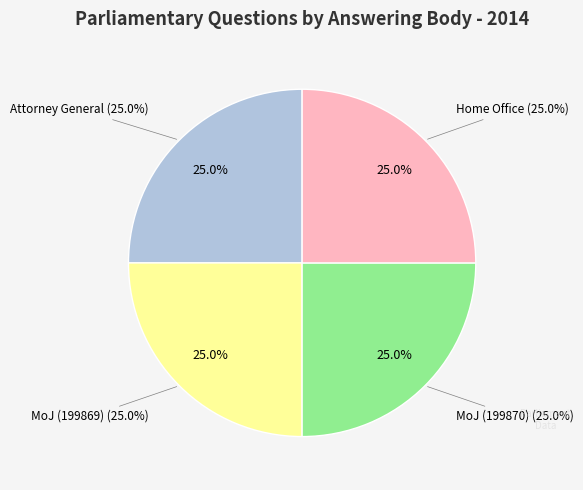

Is Attorney General
(UIN: 199868) the majority of the pie?

No